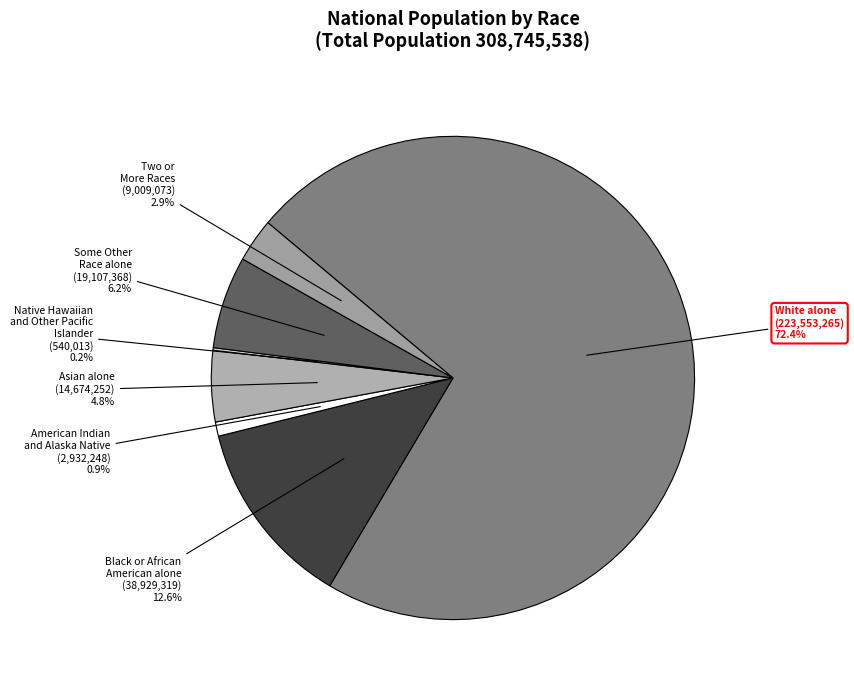

What is the majority slice?

White alone